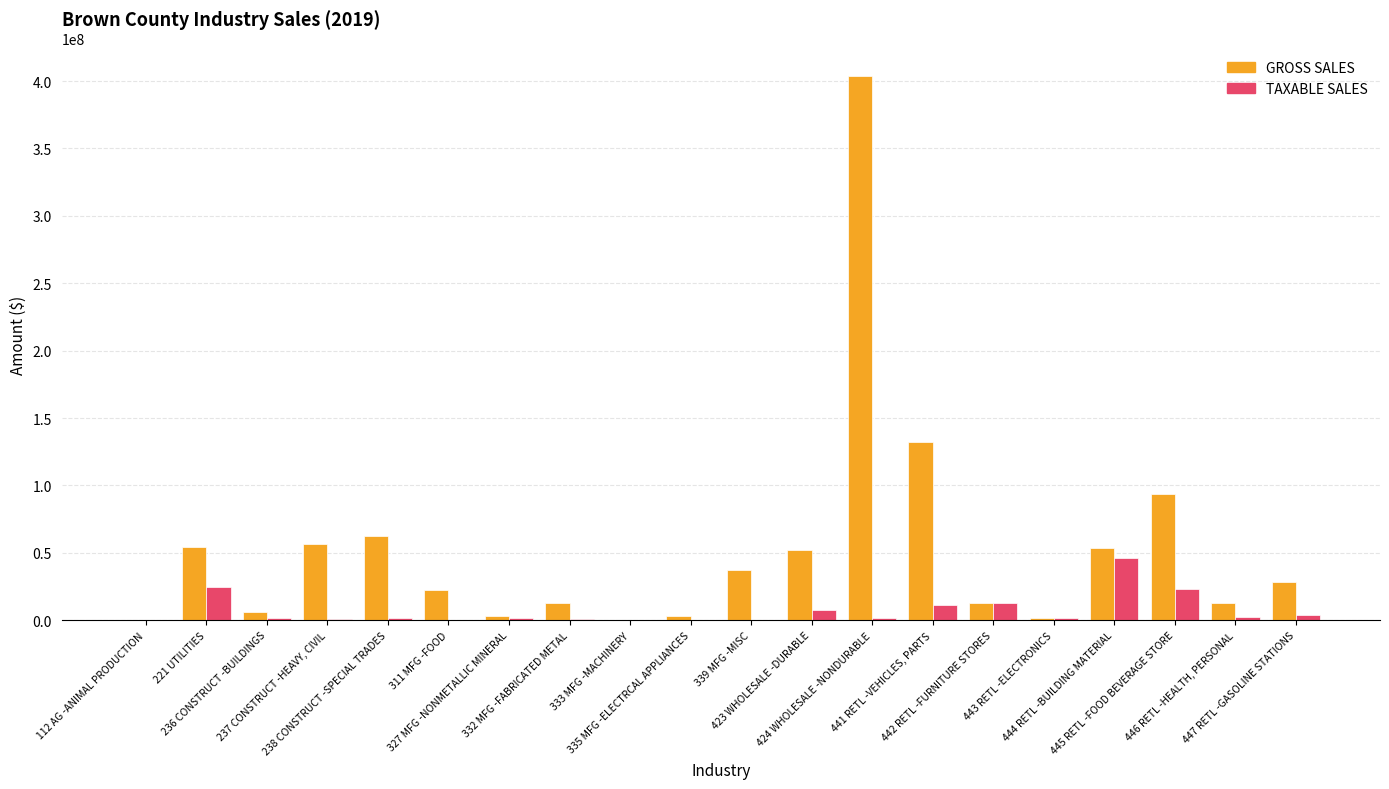

The TAXABLE SALES series shows 1887439 at 424 WHOLESALE -NONDURABLE. True or false?

True